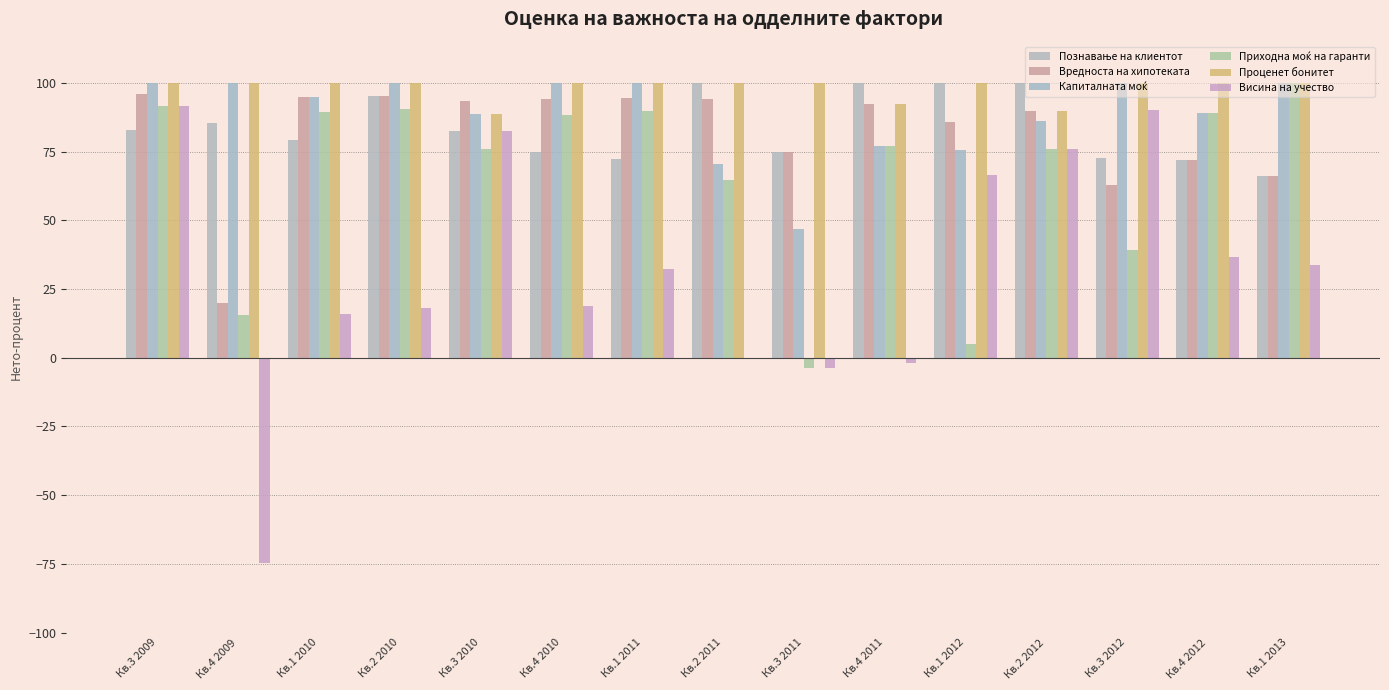

How many series are shown in this chart?

6